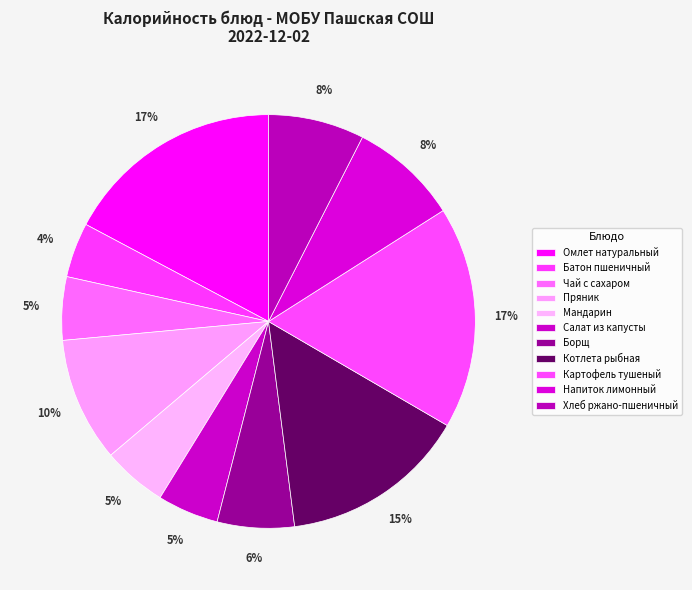

What is the smallest slice in the pie chart?

Батон пшеничный